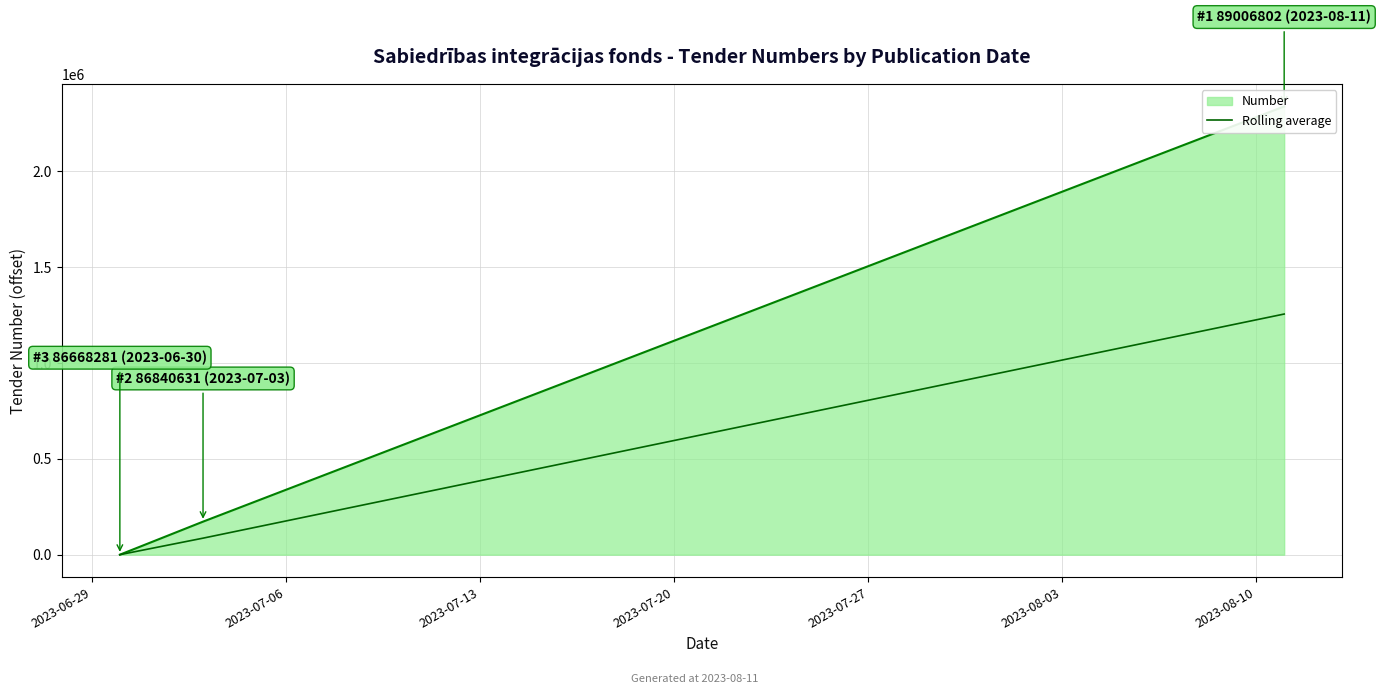

What is the highest value of the Rolling average series?

1255436.0